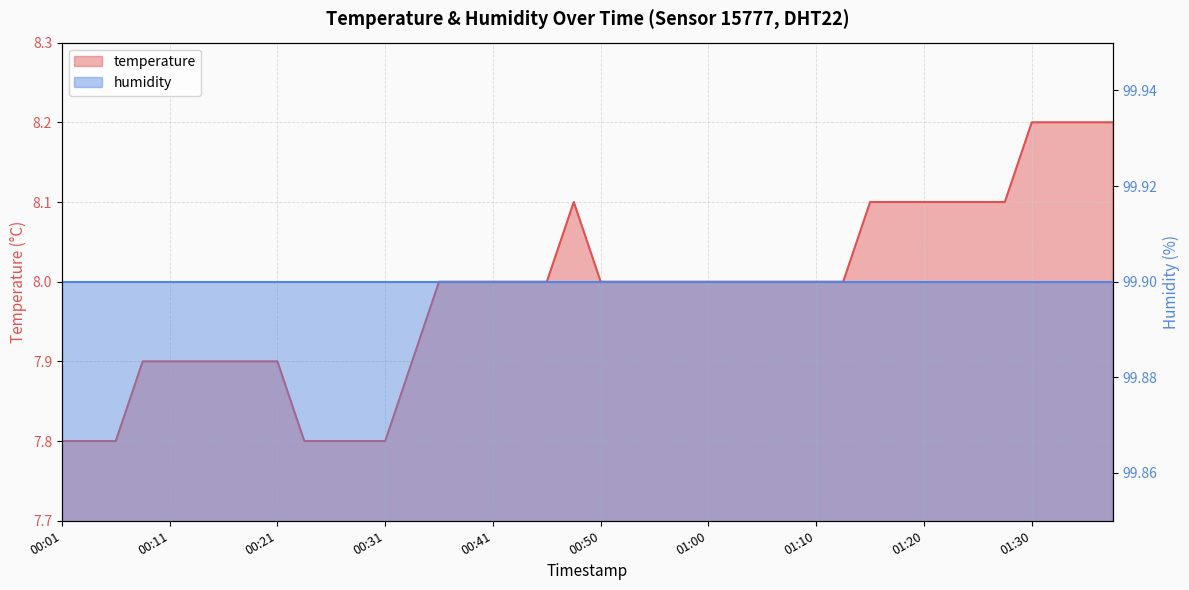

At which category does the chart reach its minimum across all series?

00:01